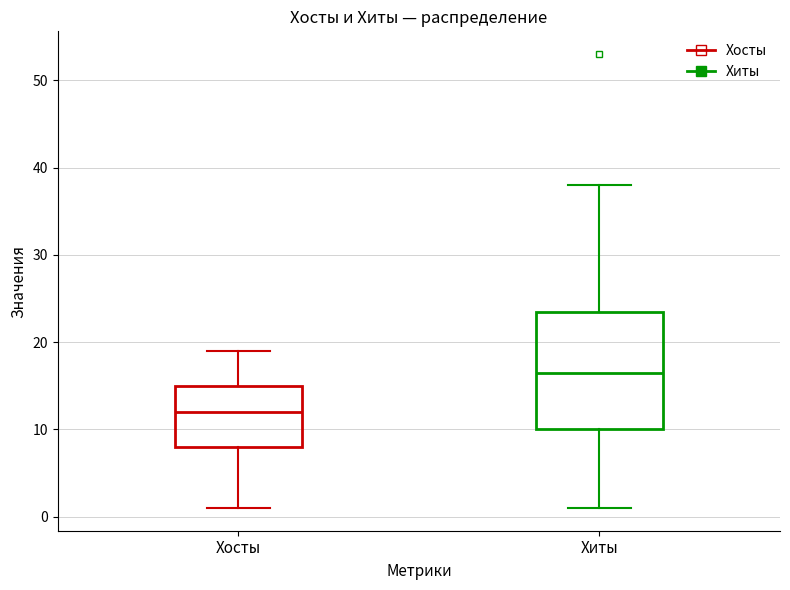

Where is the upper edge of the box for Хиты on the y-axis? The values are not printed on the chart, so give them approximately, as read against the axis.

24